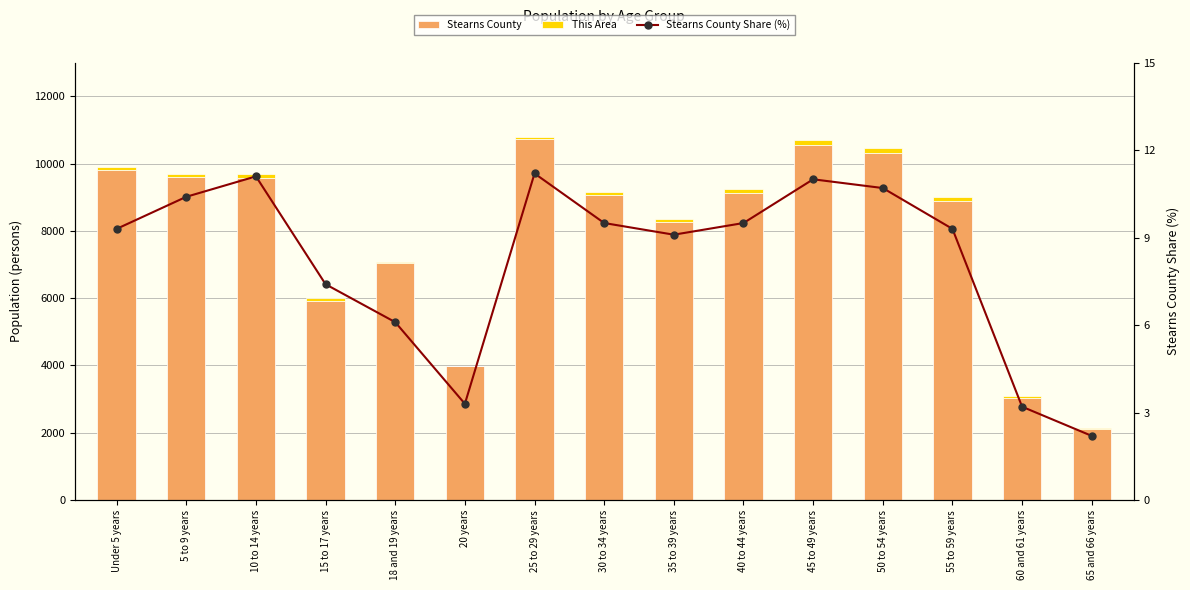

Which category has the lowest value in the Stearns County Share (%) series?

65 and 66 years